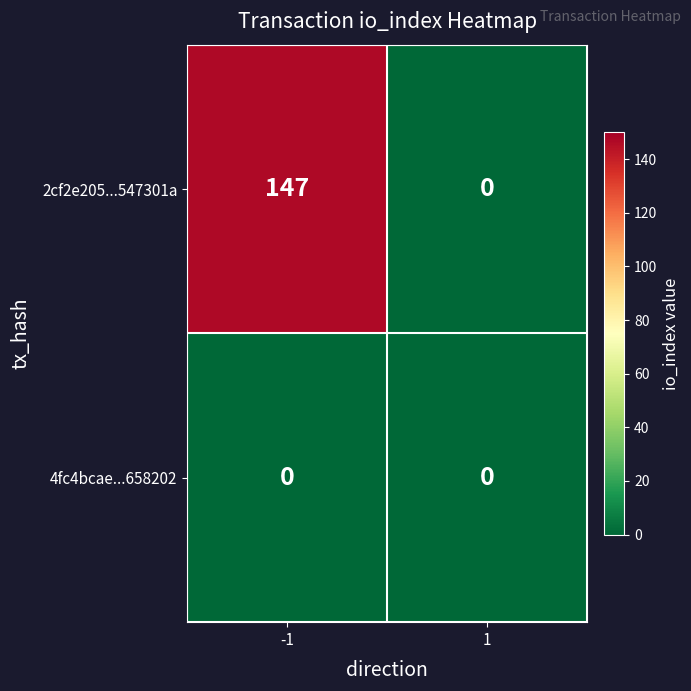

Which series has the widest spread of values?

2cf2e205...547301a